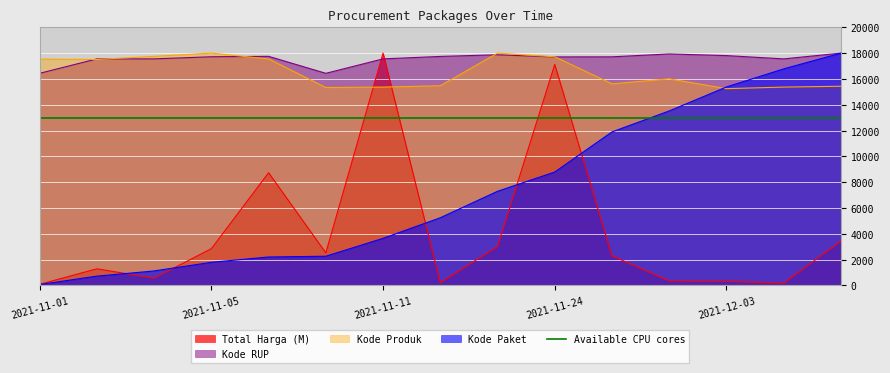

What is the sum of all Kode RUP values?

263351.5